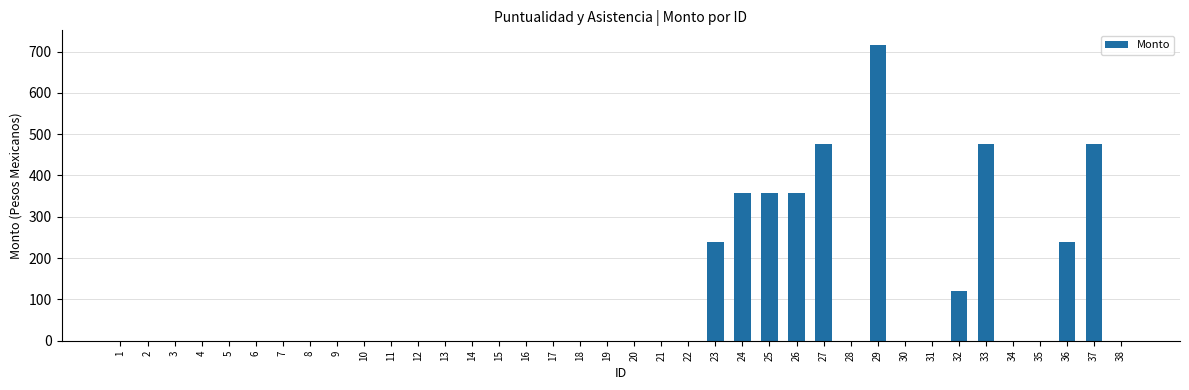

What is the change in value from 15 to 36?

+238.5